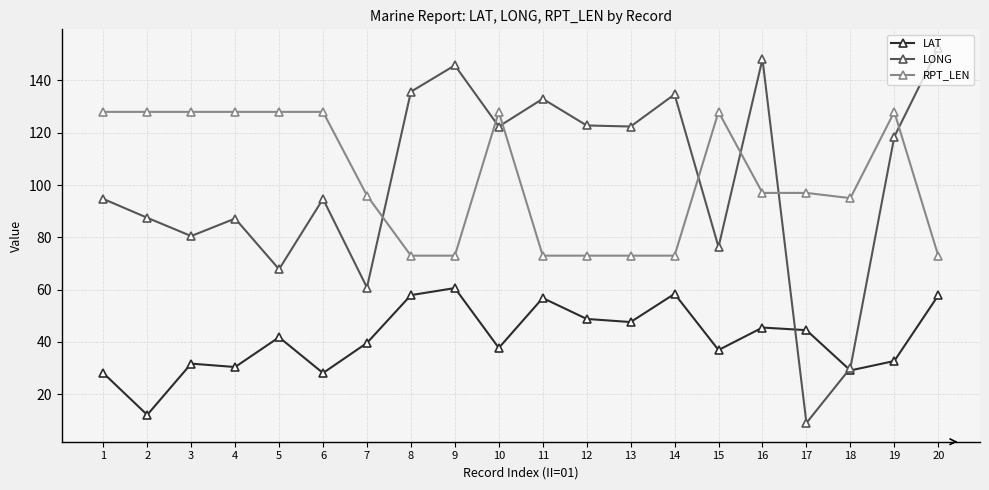

True or false: LONG has a value of 90.2 at 5.

False